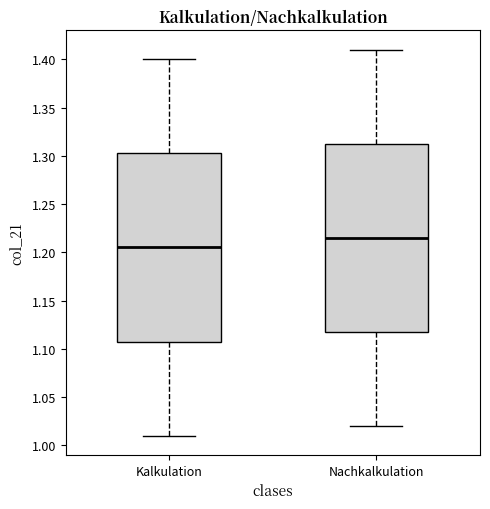

Which box's median line is the highest?

Nachkalkulation